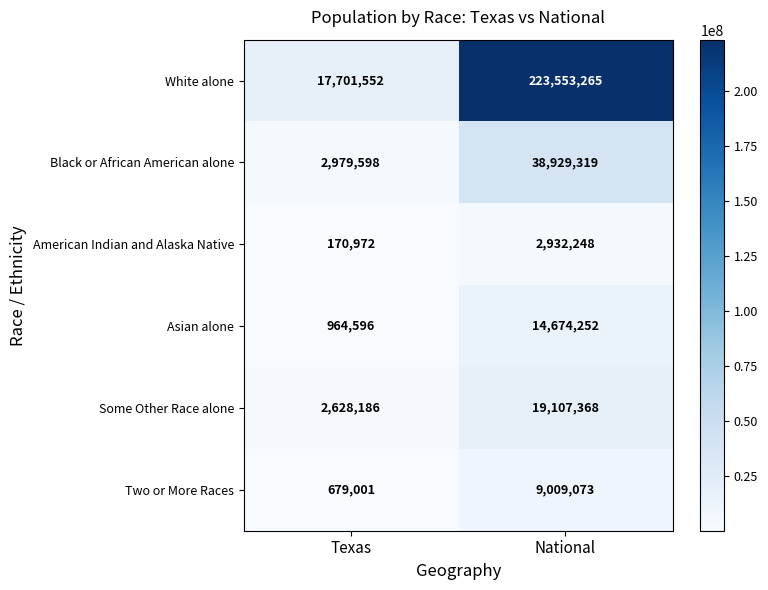

Which series changed the most between Texas and National?

White alone